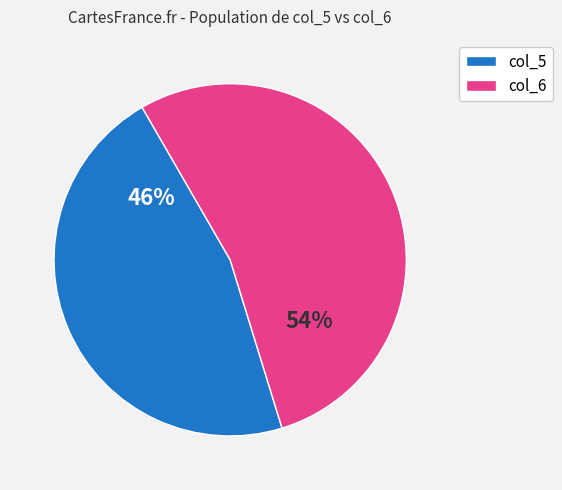

To the nearest percent, what is the average slice percentage?

50%